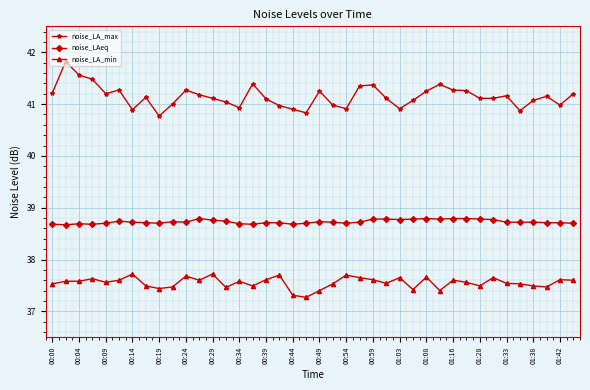

What is the difference between the maximum and second lowest values in the noise_LA_min series?

0.4